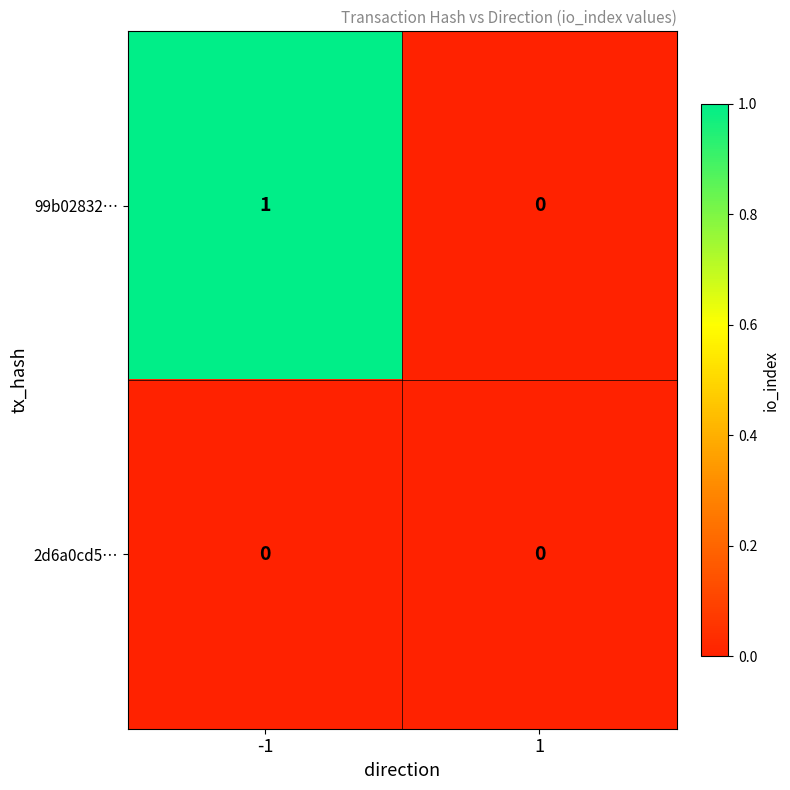

How many series are shown in this chart?

2